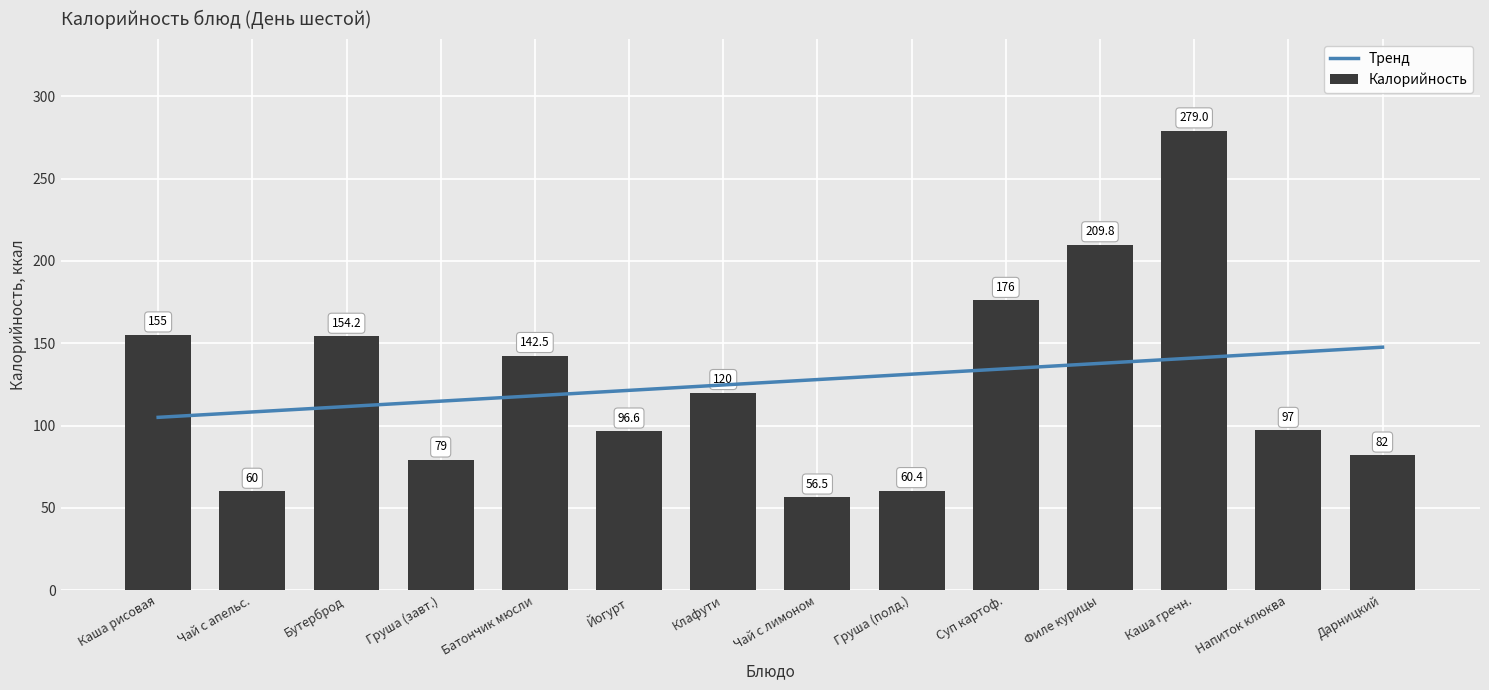

How many groups of bars are there?

14